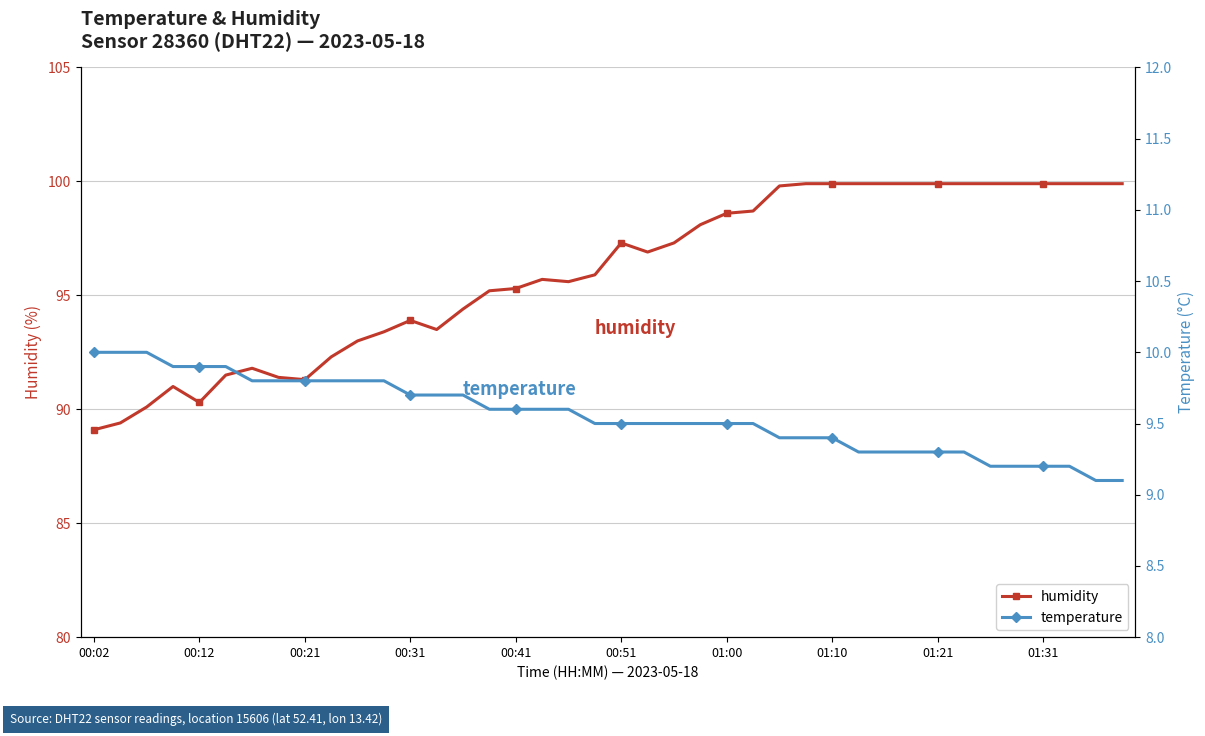

What value does the humidity series have at 00:41?

95.3